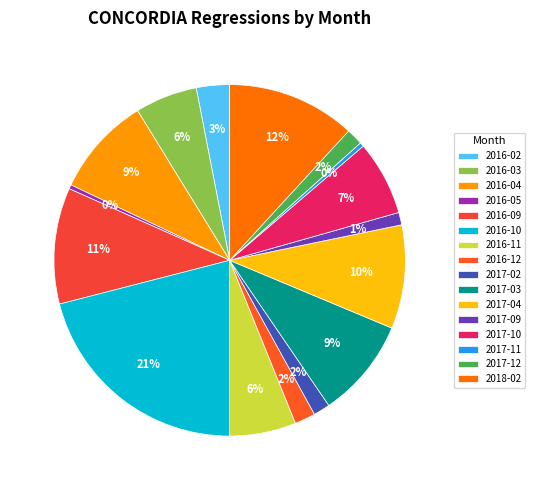

What is the ratio of the value at 2017-11 to the value at 2016-05?

1.0